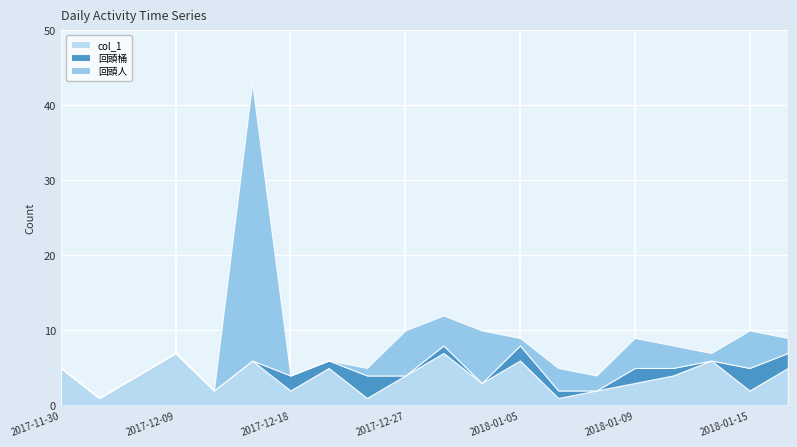

What is the greatest value displayed?

37